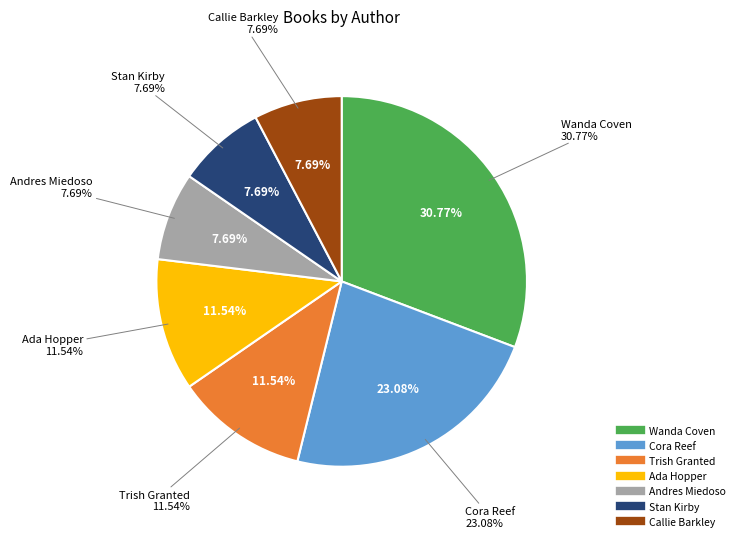

How many segments does this pie chart have?

7